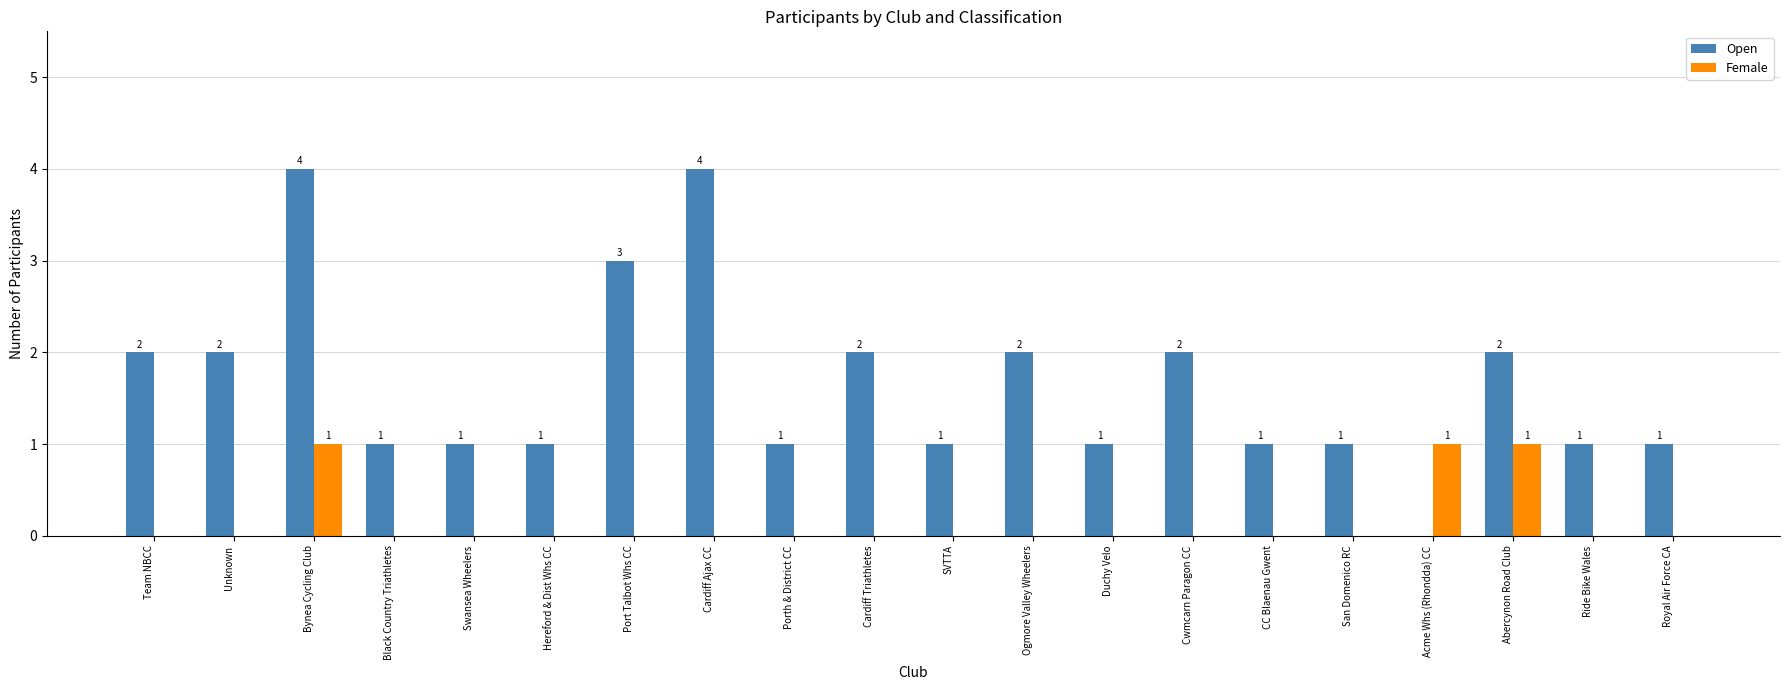

True or false: Open has a value of 2 at Abercynon Road Club.

True